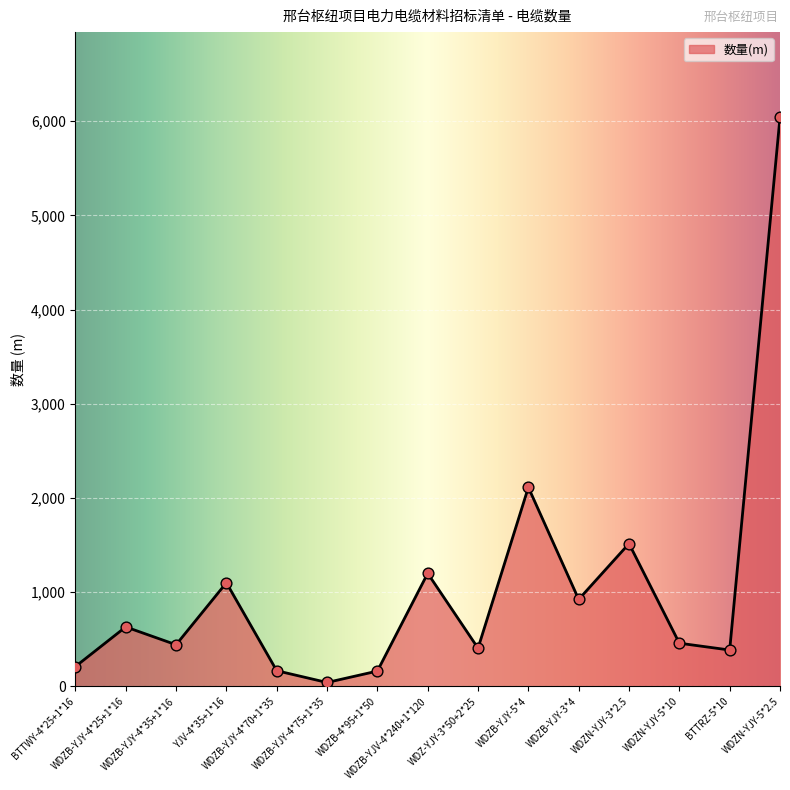

Approximately how many times larger is the value at WDZB-YJV-4*240+1*120 compared to WDZ-YJY-3*50+2*25?

3.0